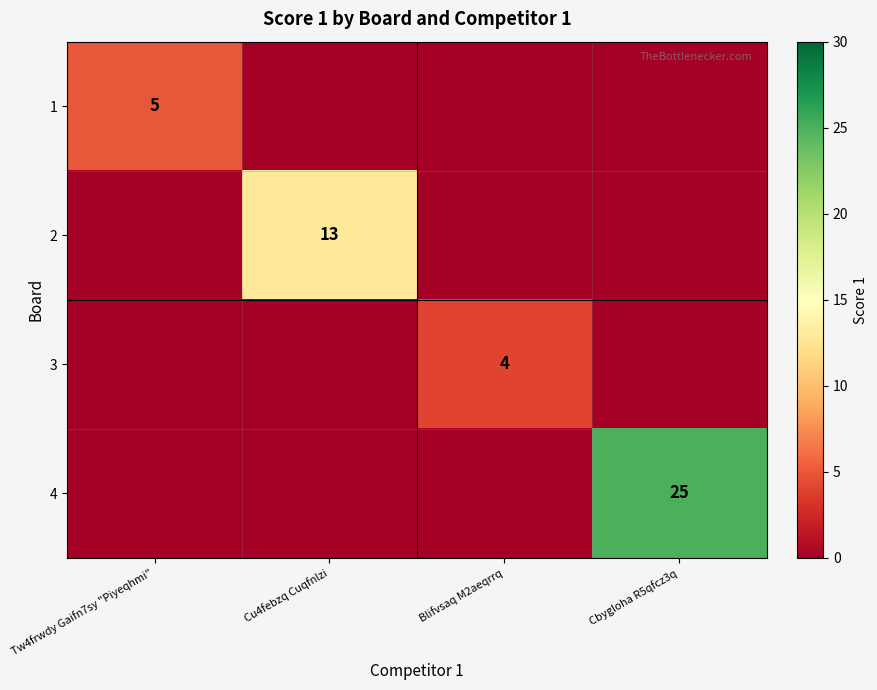

True or false: 1 has a value of 7 at Tw4frwdy Gaifn7sy "Piyeqhmi".

False